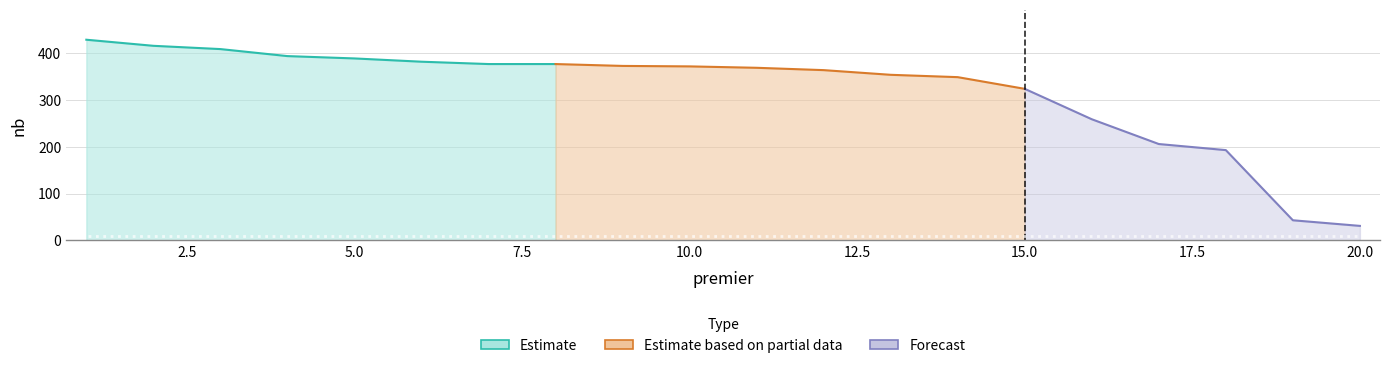

Rank the categories by value from lowest to highest.

20, 19, 18, 17, 16, 15, 14, 13, 12, 11, 10, 9, 7, 8, 6, 5, 4, 3, 2, 1